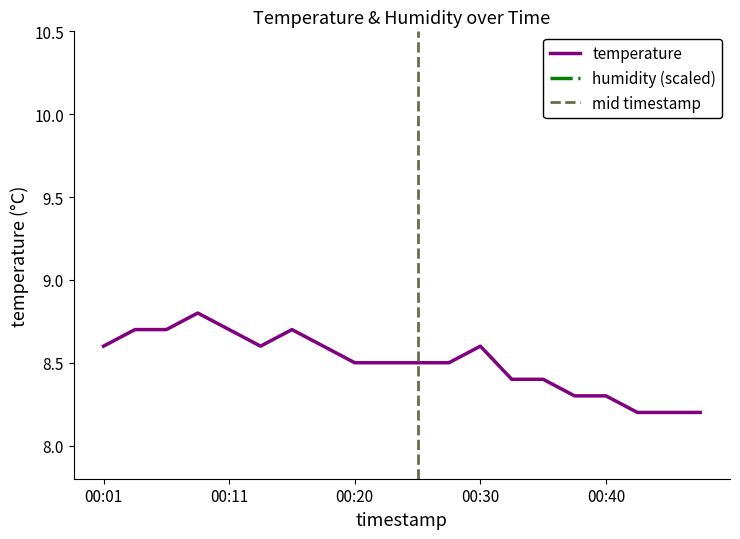

Reading right to left, extract all data points from this chart.

00:47=8.2	00:45=8.2	00:42=8.2	00:40=8.3	00:38=8.3	00:35=8.4	00:33=8.4	00:30=8.6	00:28=8.5	00:25=8.5	00:23=8.5	00:20=8.5	00:18=8.6	00:16=8.7	00:13=8.6	00:11=8.7	00:08=8.8	00:06=8.7	00:03=8.7	00:01=8.6